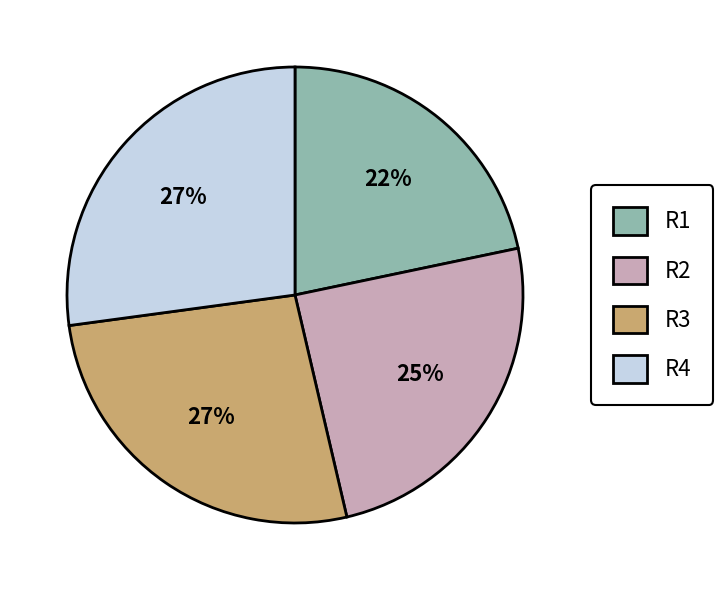

Count the number of slices in the pie.

4